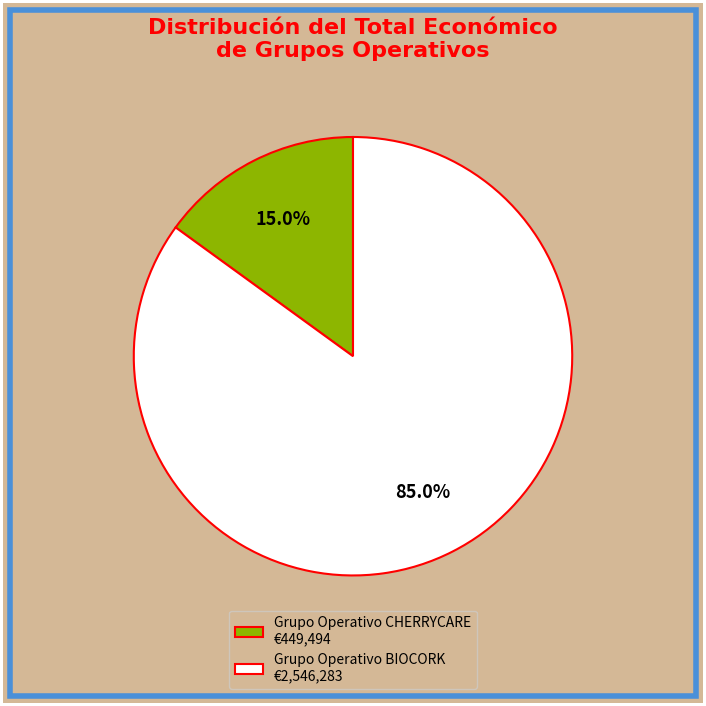

How many segments does this pie chart have?

2